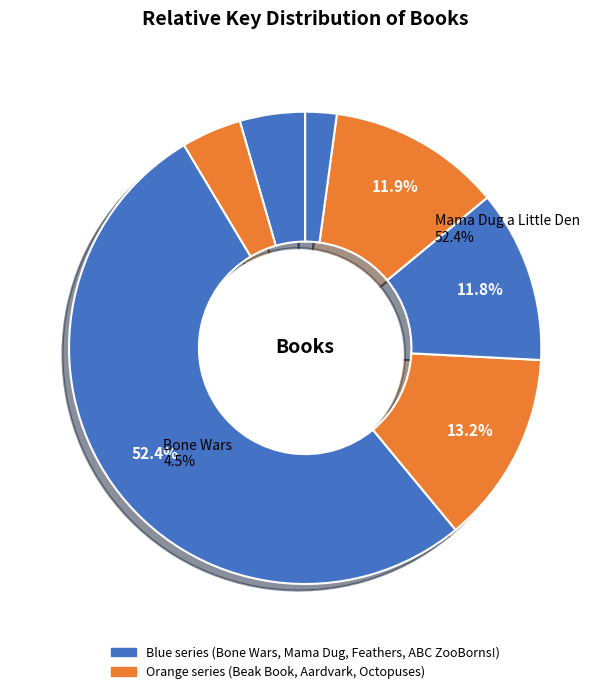

Which slice is the smallest?

ABC ZooBorns!